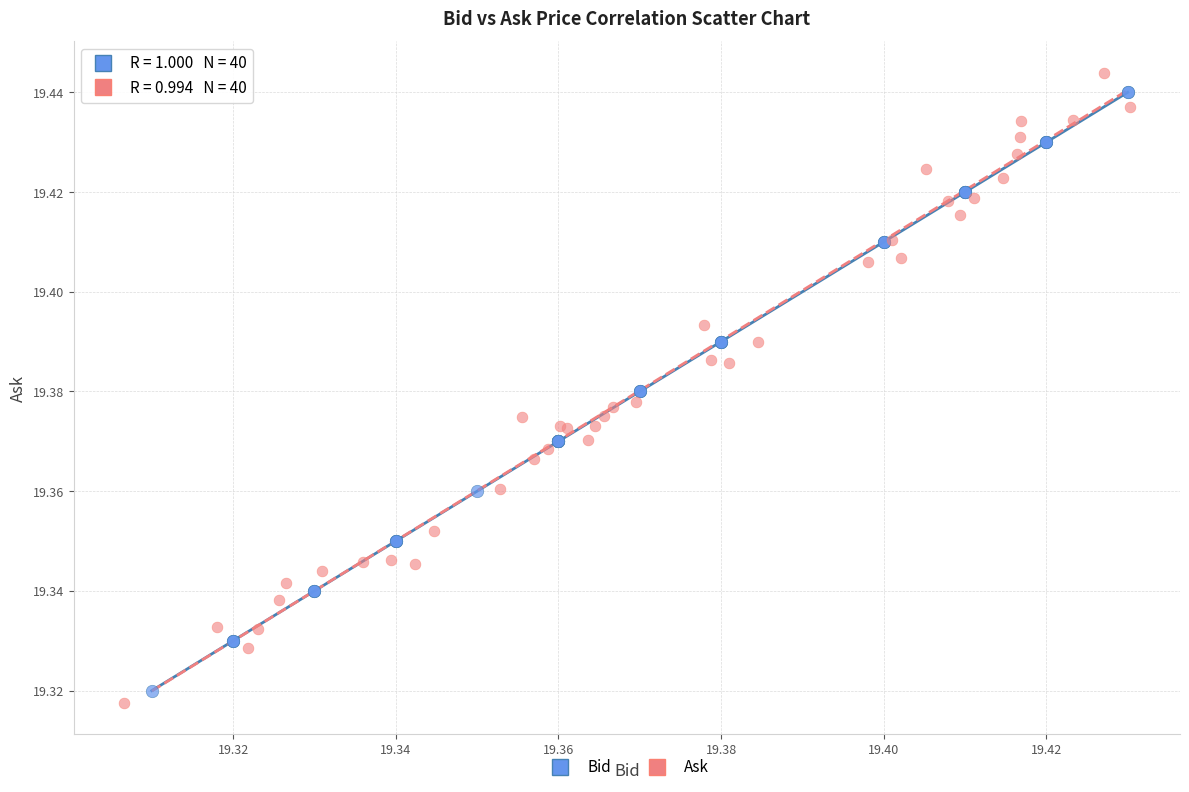

What are all the series names shown in the legend?

Bid, Ask